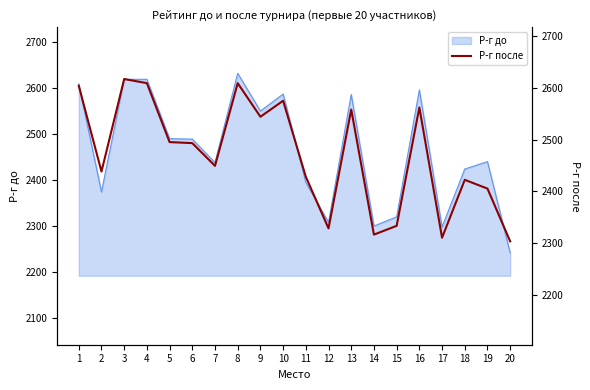

The Р-г до series shows 3034 at 17. True or false?

False